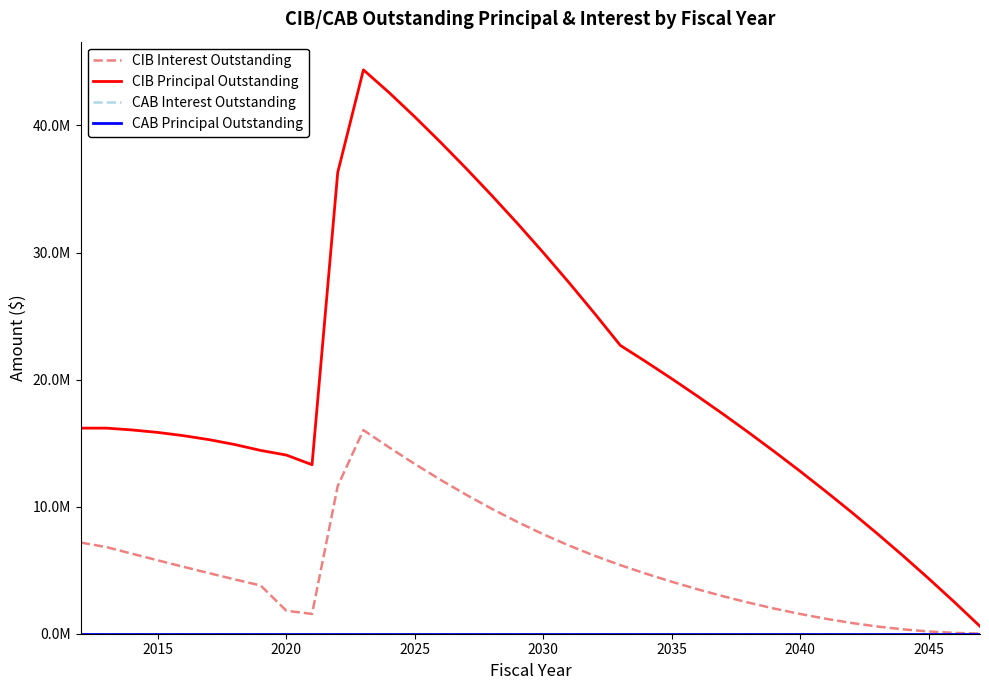

Reading left to right, transcribe all the data shown in this chart.

CIB Interest Outstanding: 7173282.6	6815412.5	6291918.8	5773950.0	5263293.8	4761900.0	4271881.2	3795593.8	1807948.5	1557604.5	11624536.3	16022950.8	14664453.8	13358045.5	12114630.0	10937052.0	9828098.2	8790555.5	7827414.7	6941837.7	6132511.2	5397796.9	4723628.2	4091696.9	3499696.9	2949715.6	2442006.2	1975987.5	1553550.0	1176762.5	847012.5	568762.5	345237.5	176693.8	64893.8	11700.0
CIB Principal Outstanding: 16180000.0	16180000.0	16035000.0	15840000.0	15585000.0	15270000.0	14885000.0	14425000.0	14060000.0	13300000.0	36300000.0	44375000.0	42585000.0	40675000.0	38680000.0	36615000.0	34480000.0	32275000.0	29995000.0	27635000.0	25200000.0	22690000.0	21400000.0	20070000.0	18700000.0	17285000.0	15825000.0	14325000.0	12785000.0	11195000.0	9565000.0	7880000.0	6140000.0	4345000.0	2495000.0	585000.0
CAB Interest Outstanding: 0.0	0.0	0.0	0.0	0.0	0.0	0.0	0.0	0.0	0.0	0.0	0.0	0.0	0.0	0.0	0.0	0.0	0.0	0.0	0.0	0.0	0.0	0.0	0.0	0.0	0.0	0.0	0.0	0.0	0.0	0.0	0.0	0.0	0.0	0.0	0.0
CAB Principal Outstanding: 0.0	0.0	0.0	0.0	0.0	0.0	0.0	0.0	0.0	0.0	0.0	0.0	0.0	0.0	0.0	0.0	0.0	0.0	0.0	0.0	0.0	0.0	0.0	0.0	0.0	0.0	0.0	0.0	0.0	0.0	0.0	0.0	0.0	0.0	0.0	0.0